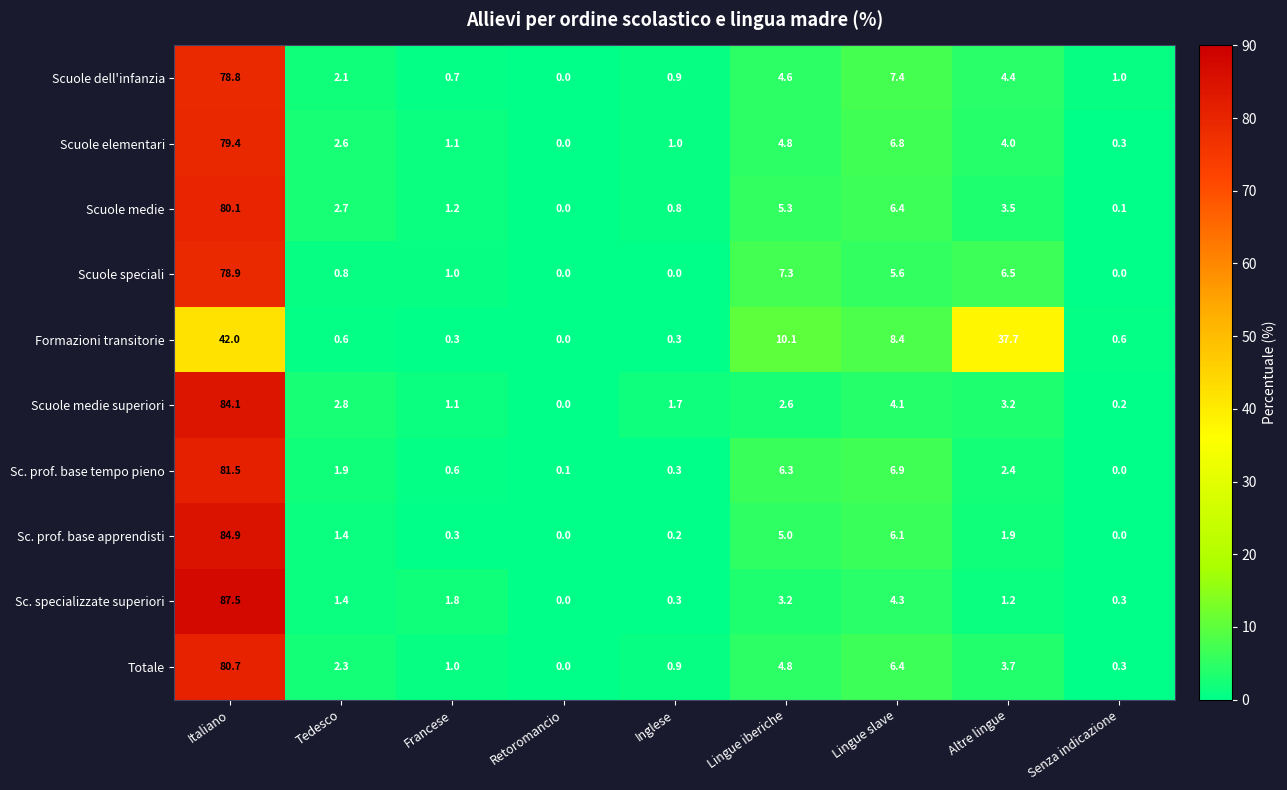

True or false: Sc. specializzate superiori has a value of 35.3 at Retoromancio.

False